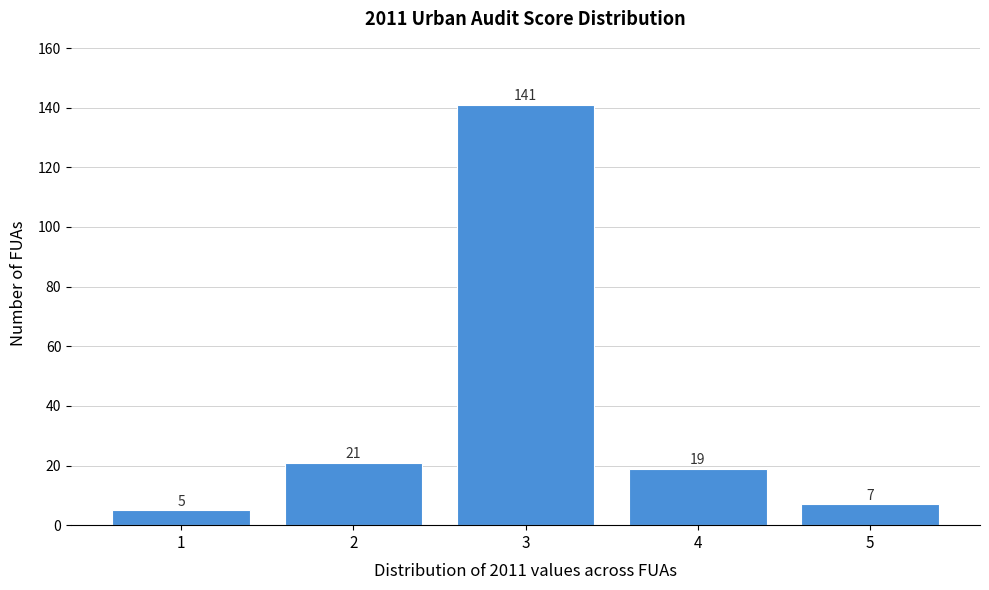

How tall is the bar that spans 3.5 to 4.5 on the x-axis?

19